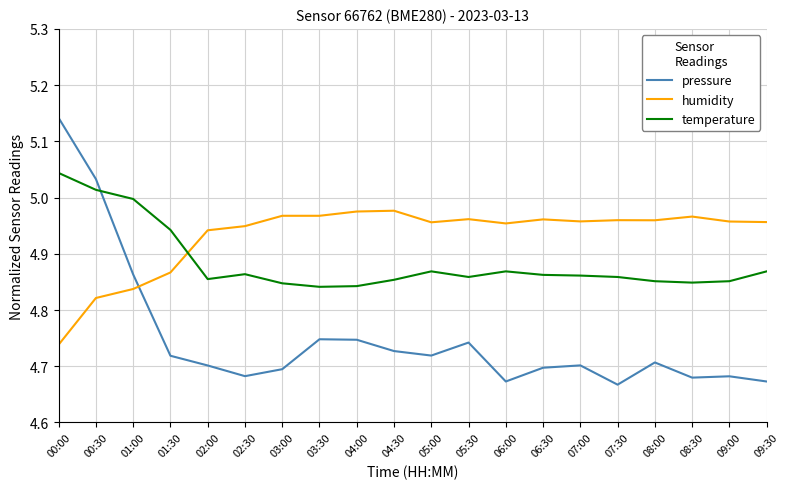

Where is the first local maximum for temperature?

02:30